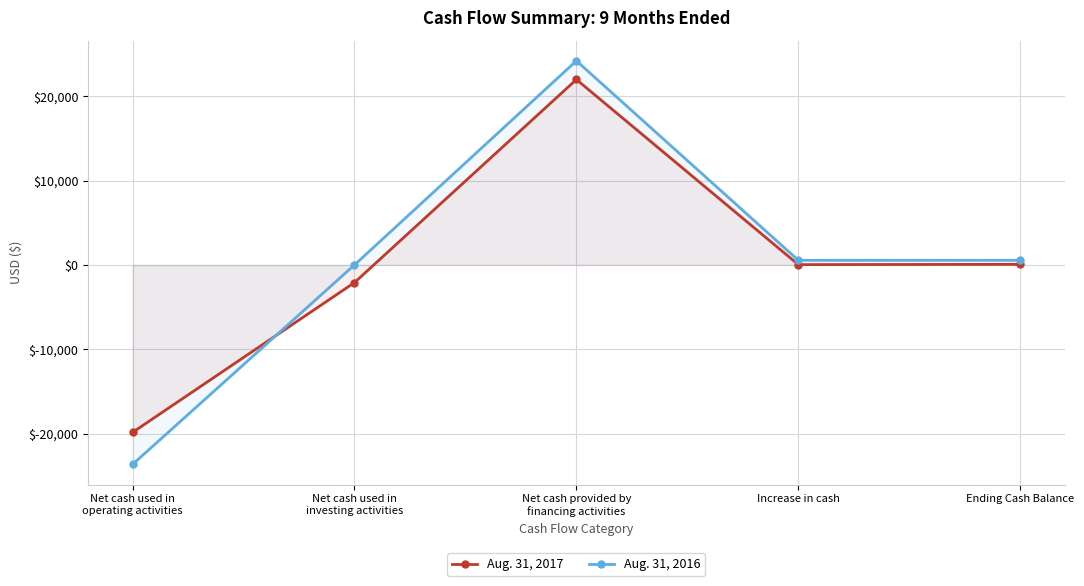

Does the chart have visible grid lines?

Yes